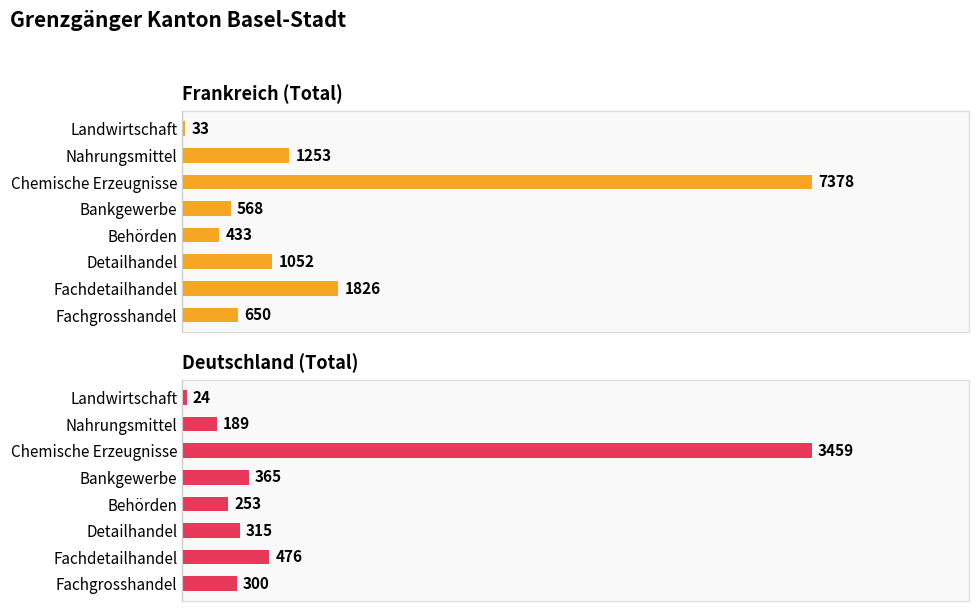

What is the value of the Frankreich (Total) bar at the 6th from the left?

1052